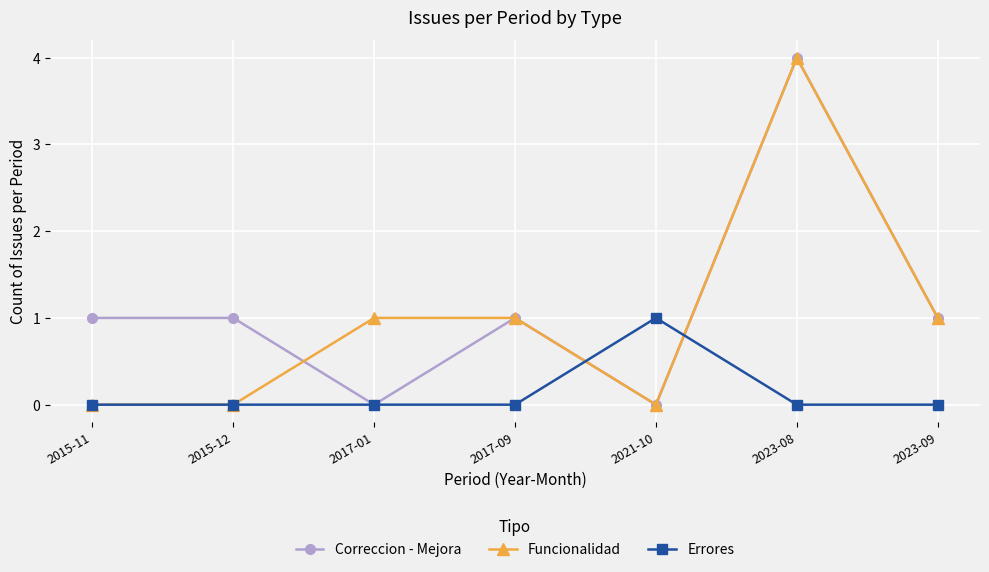

The value of Funcionalidad at 2023-08 is 3. True or false?

False